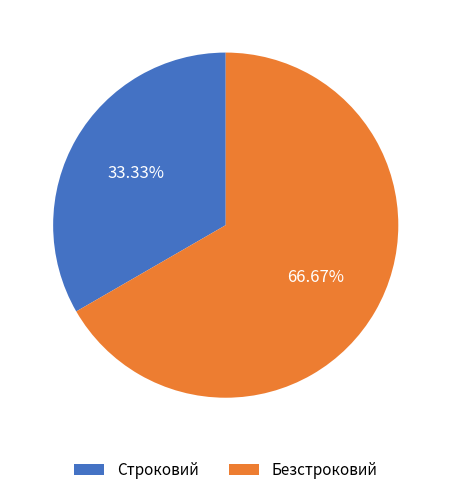

Is Безстроковий the majority of the pie?

Yes